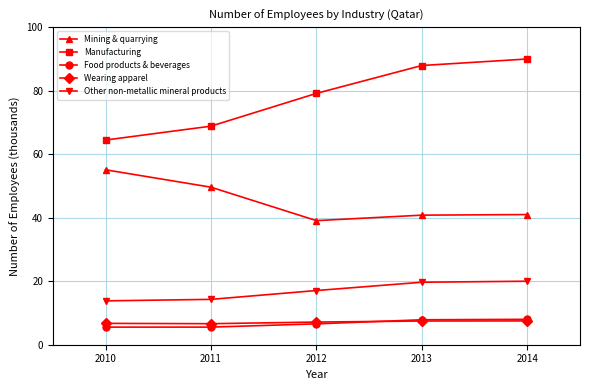

Which series has the largest range (max minus min)?

Manufacturing